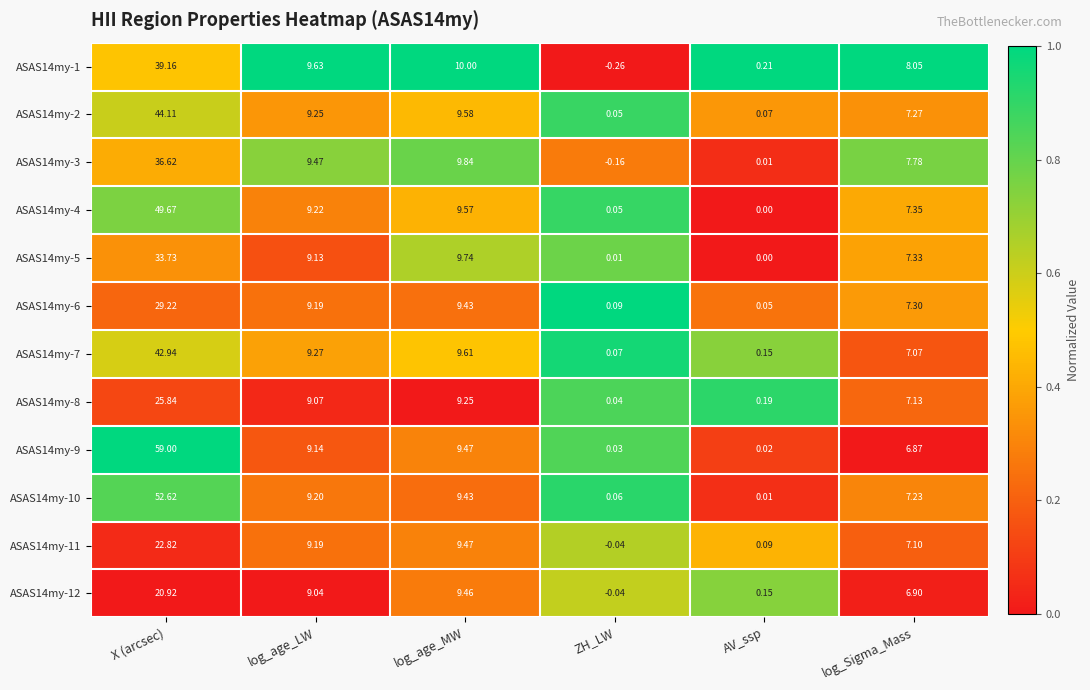

At which label is ASAS14my-10 closest to 26?

log_age_MW